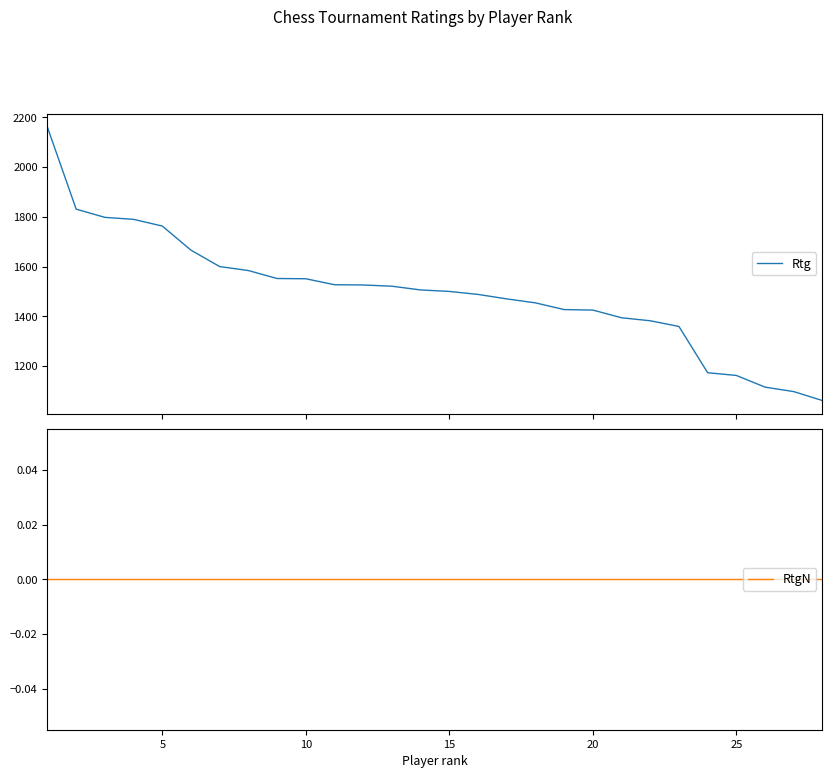

What is the minimum value for Rtg?

1061